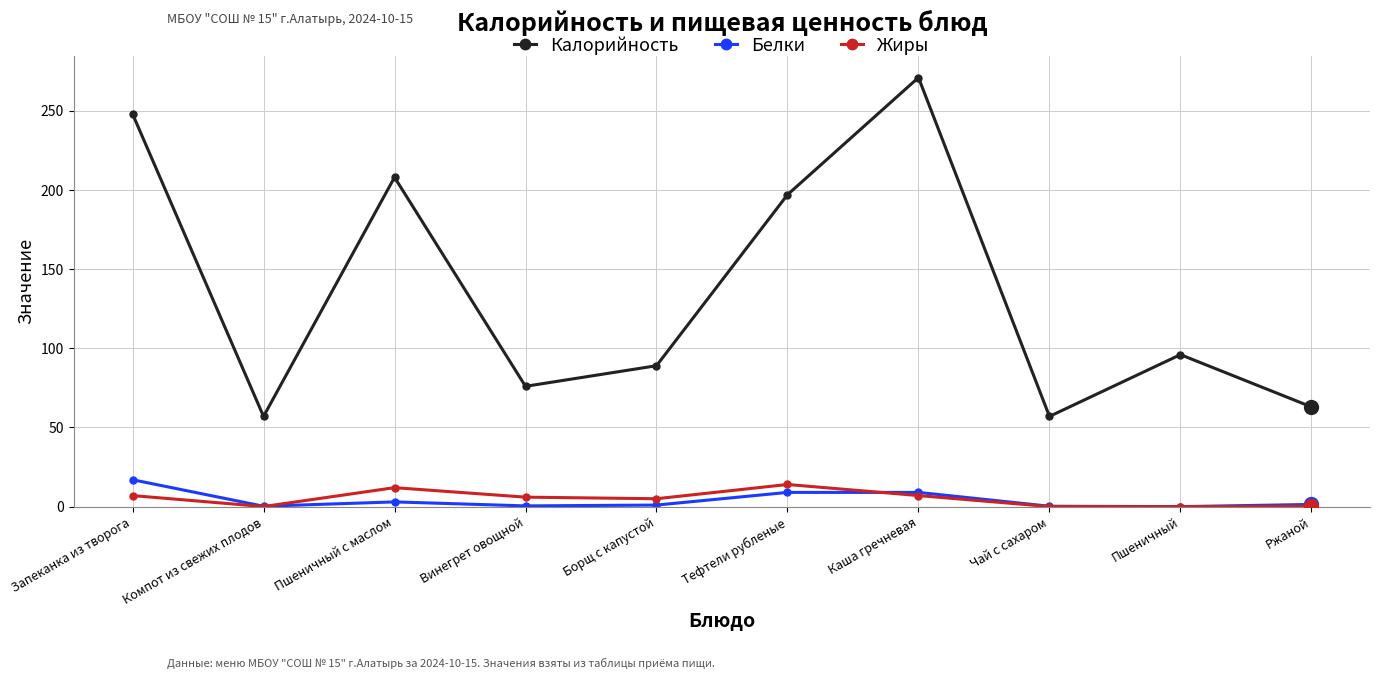

True or false: Калорийность has more than 1 interior local peaks.

True